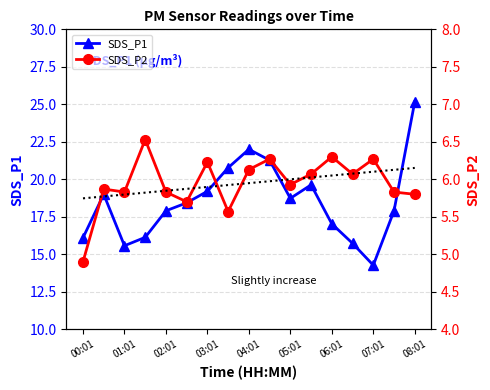

What is the spread (max minus min) of values at 9?

15.0